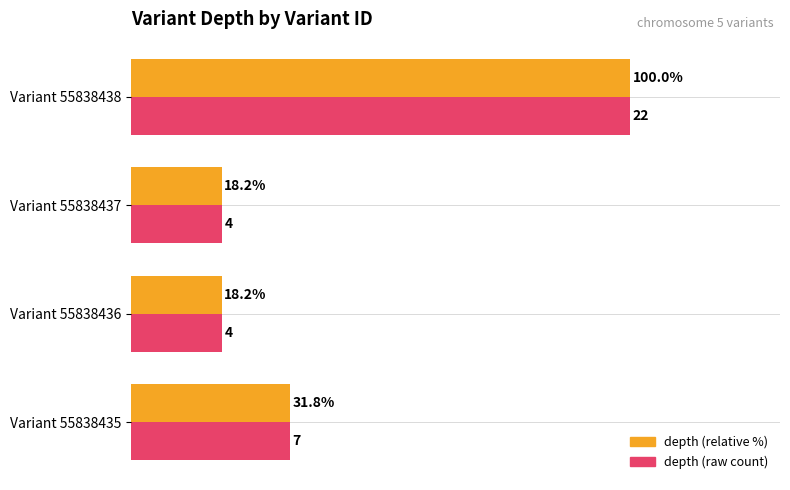

At which category is the sum across all series the highest?

Variant 55838438